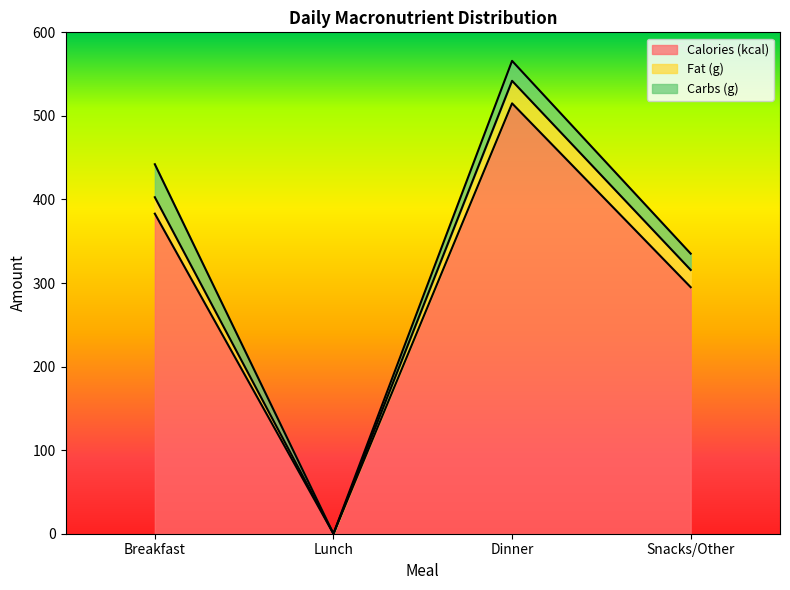

True or false: Fat (g) and Calories (kcal) intersect in this chart.

False